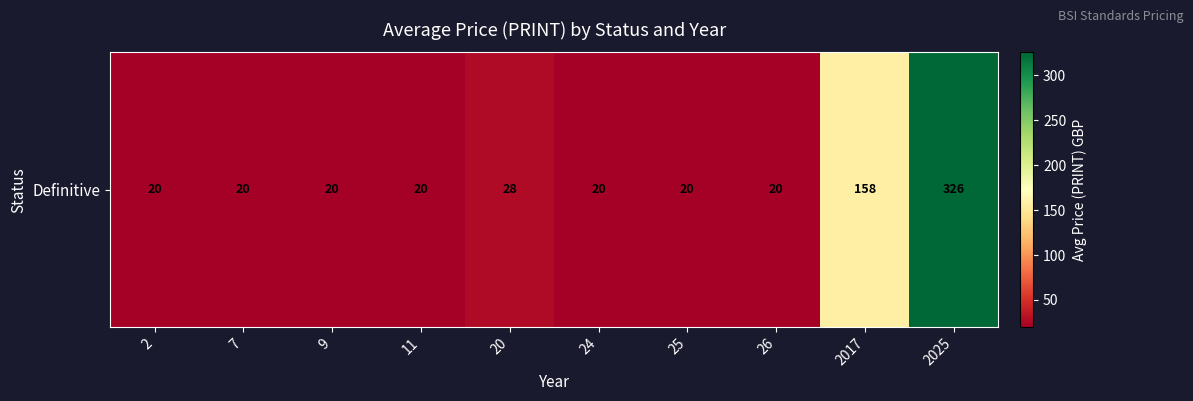

Rank the categories by value from lowest to highest.

2, 7, 9, 11, 24, 25, 26, 20, 2017, 2025